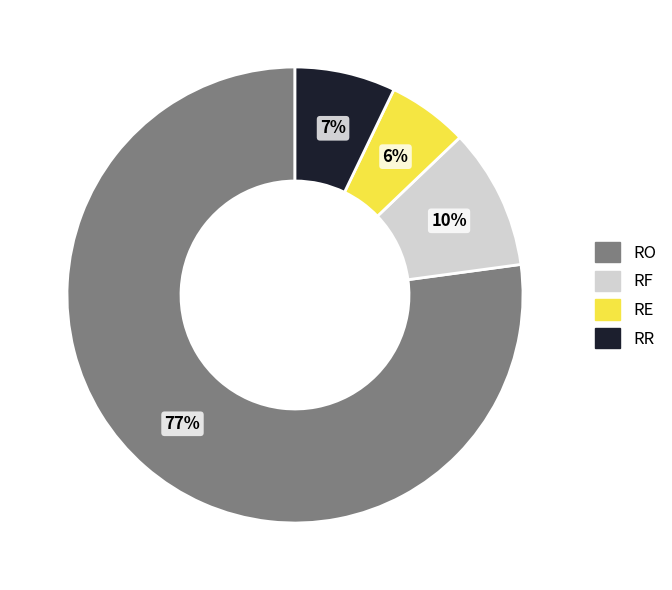

The RF slice represents 10% of the pie. True or false?

True